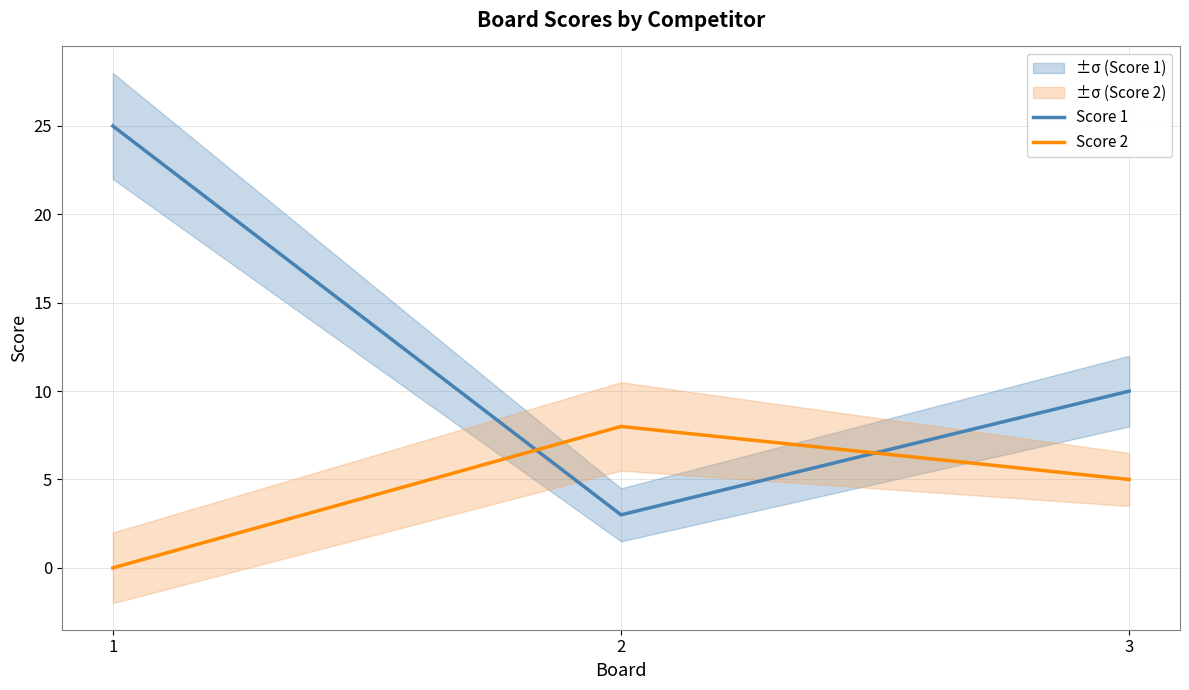

At 3, list the series in order from largest to smallest.

Score 1, Score 2